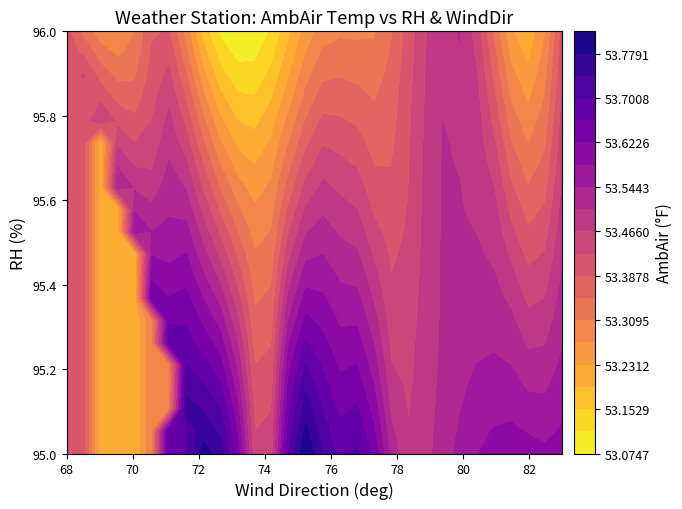

How many values in the RH series exceed 95?

16